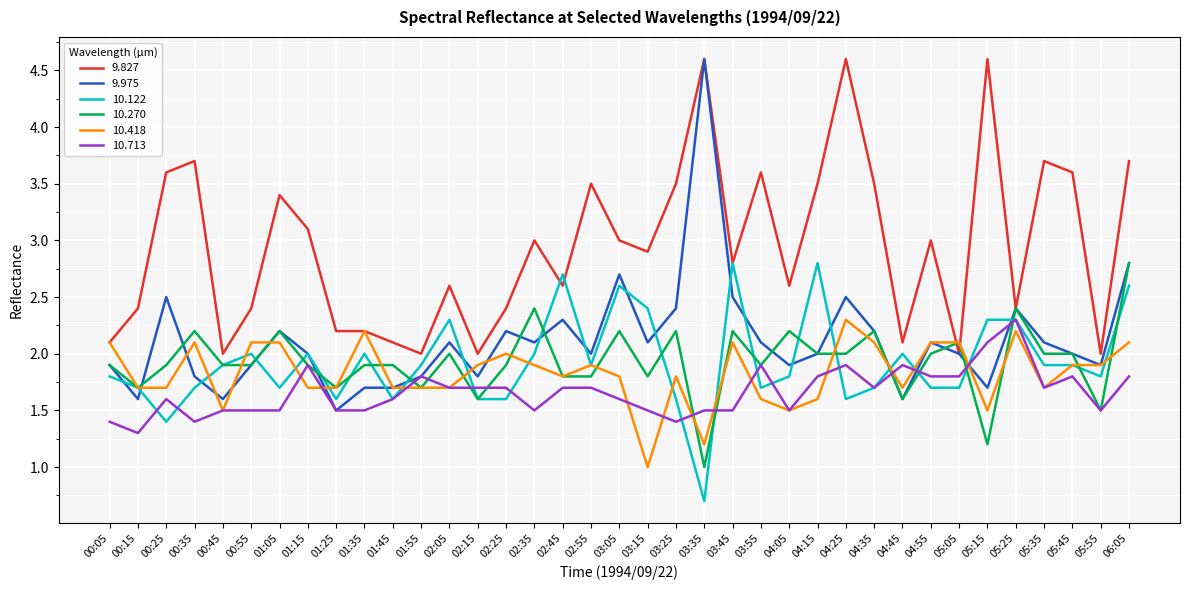

What position from the left is 04:05?

25